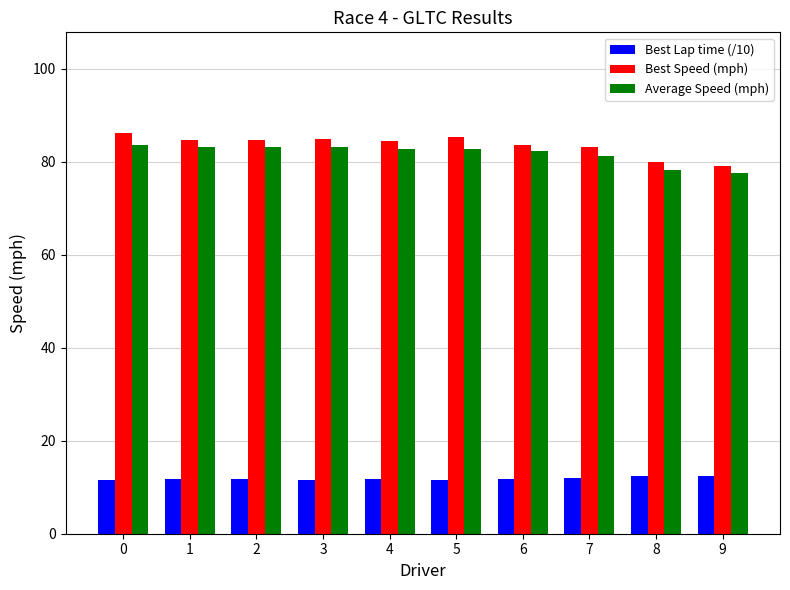

Is it true that Best Lap time (/10) equals 11.5 at 0?

True